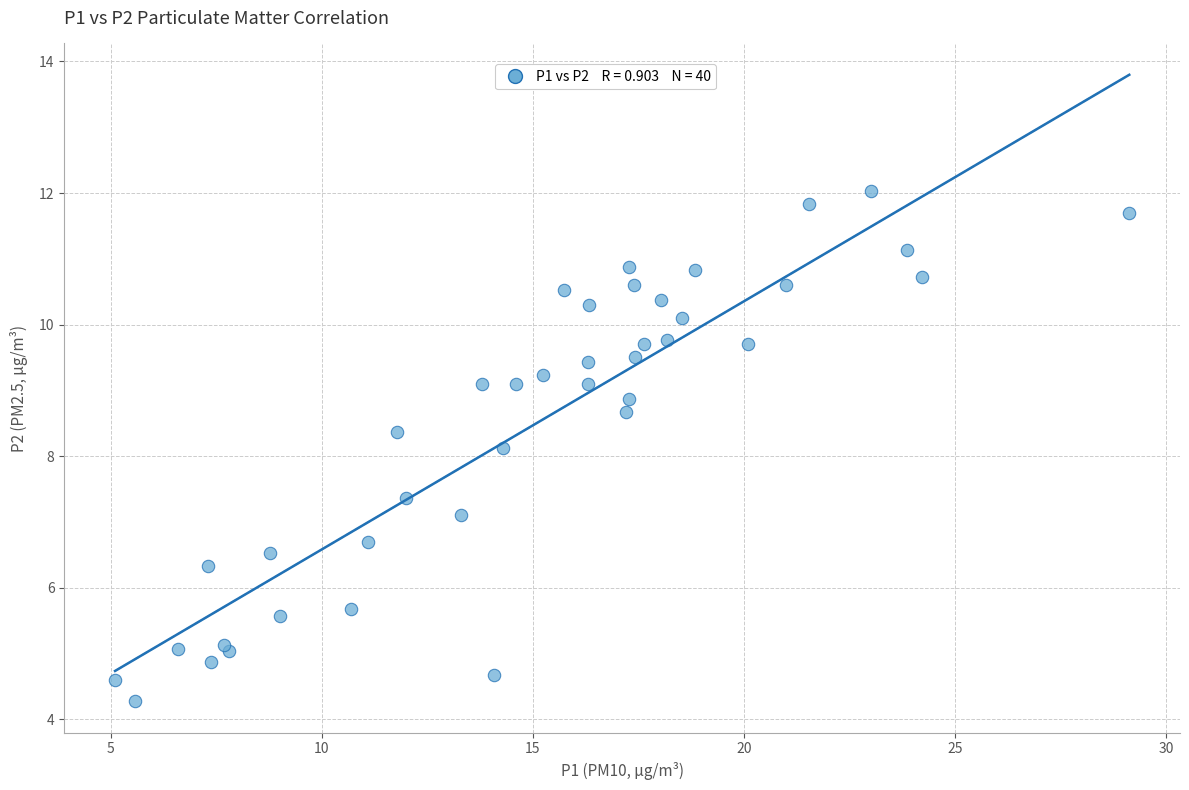

What Y value in the scatter plot is closest to 8?

8.1